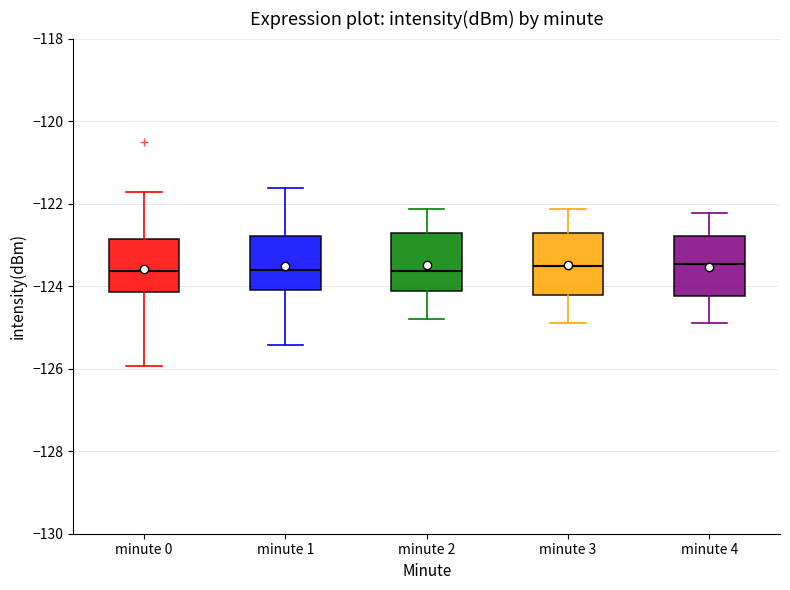

Reading left to right, transcribe this box plot: for each box, give where its median line is, the range the box spans, and where its two whiskers end, as read against the y-axis. The values are not printed on the chart, so give them approximately, as read against the axis.

minute 0: median -123.6, box -124.2 to -122.8, whiskers -126.0 to -121.8
minute 1: median -123.6, box -124.2 to -122.8, whiskers -125.4 to -121.6
minute 2: median -123.6, box -124.2 to -122.8, whiskers -124.8 to -122.2
minute 3: median -123.6, box -124.2 to -122.8, whiskers -124.8 to -122.2
minute 4: median -123.4, box -124.2 to -122.8, whiskers -124.8 to -122.2